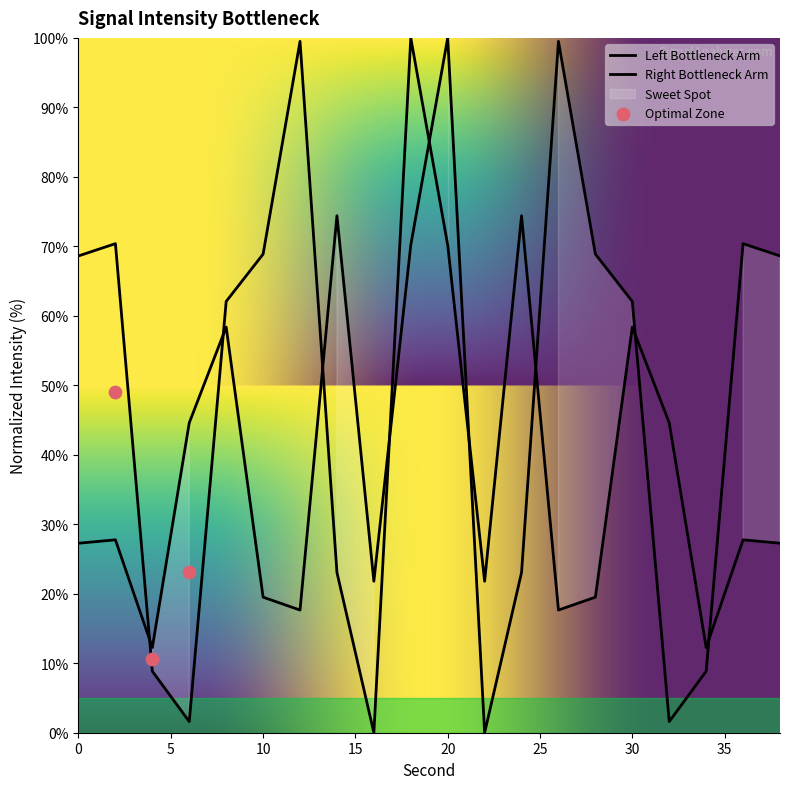

Between 20 and 38, which is larger?

20